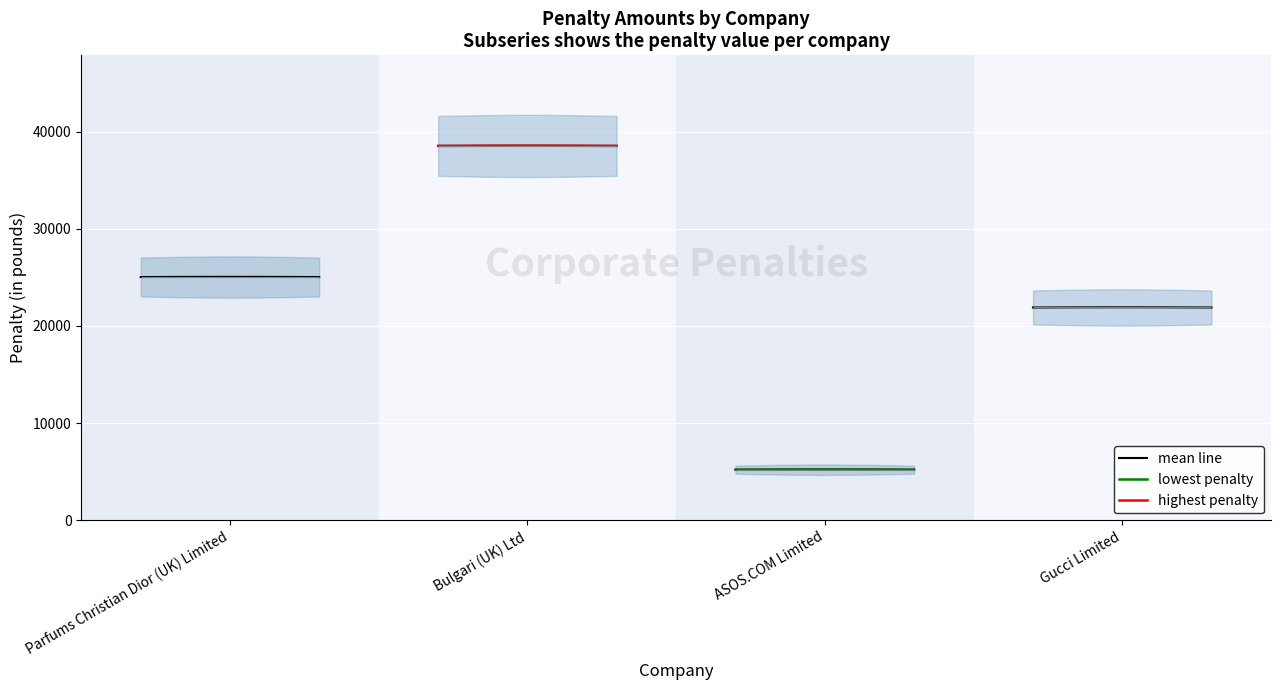

True or false: mean line and highest penalty intersect in this chart.

False